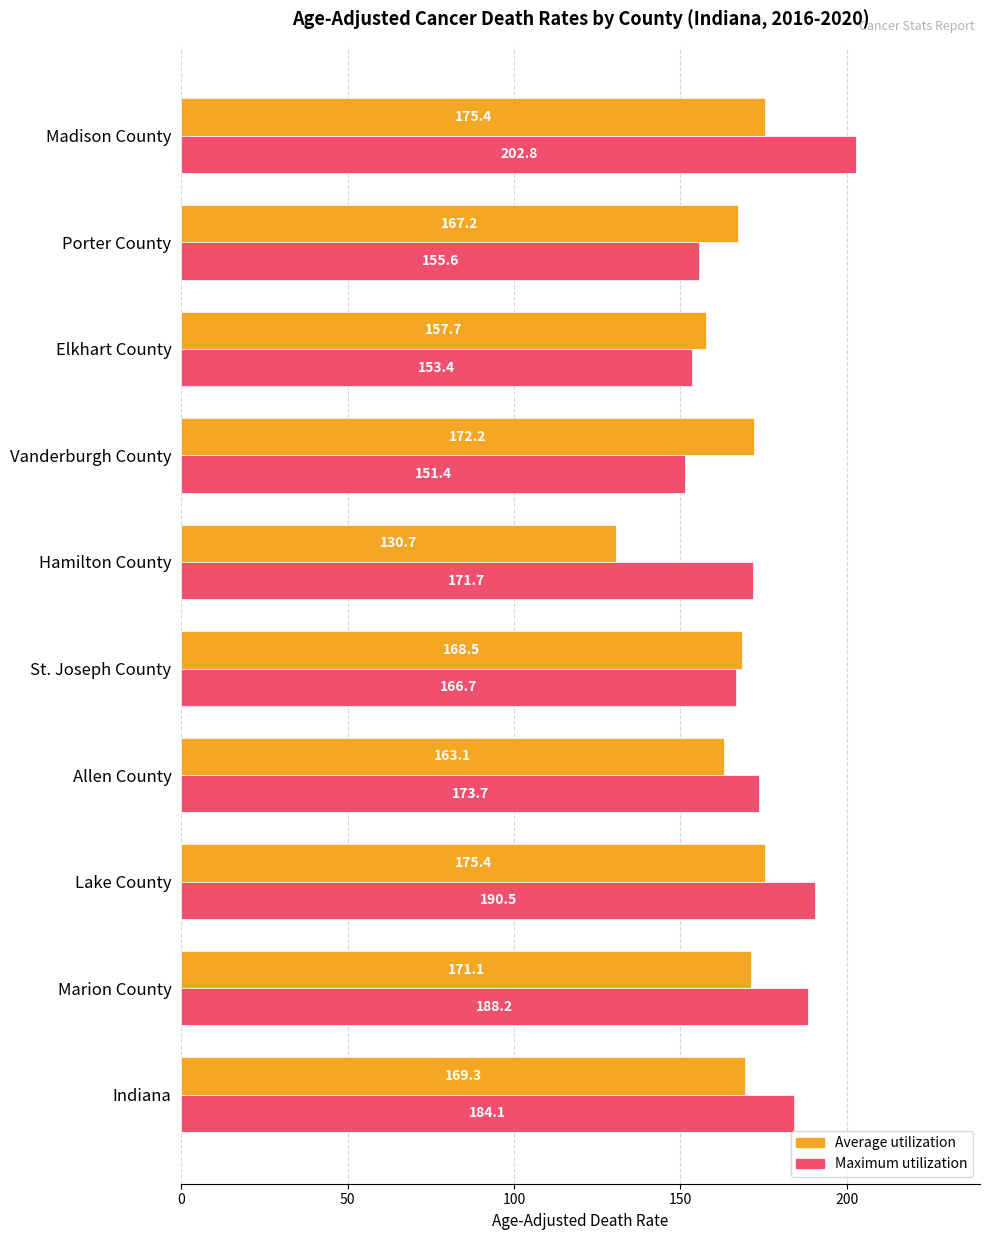

Which series has the widest spread of values?

Maximum utilization